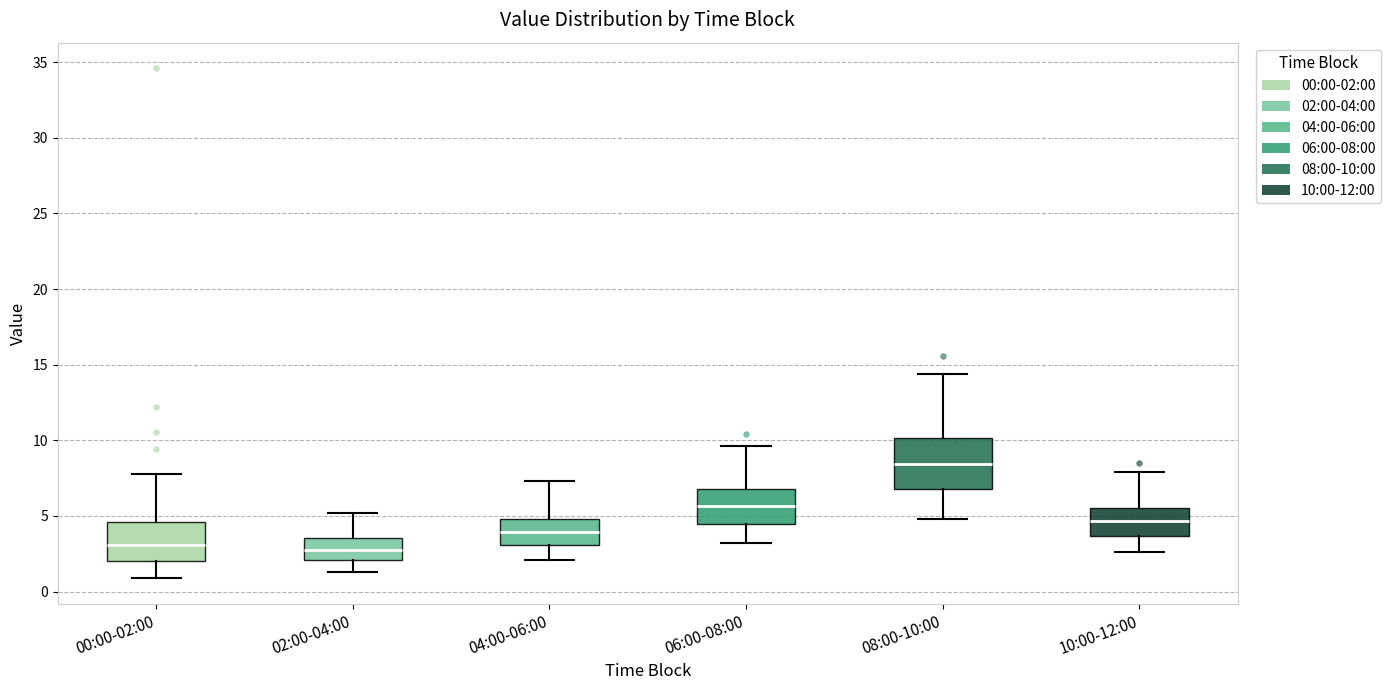

Comparing the boxes themselves (not the whiskers), which one is the tallest?

08:00-10:00